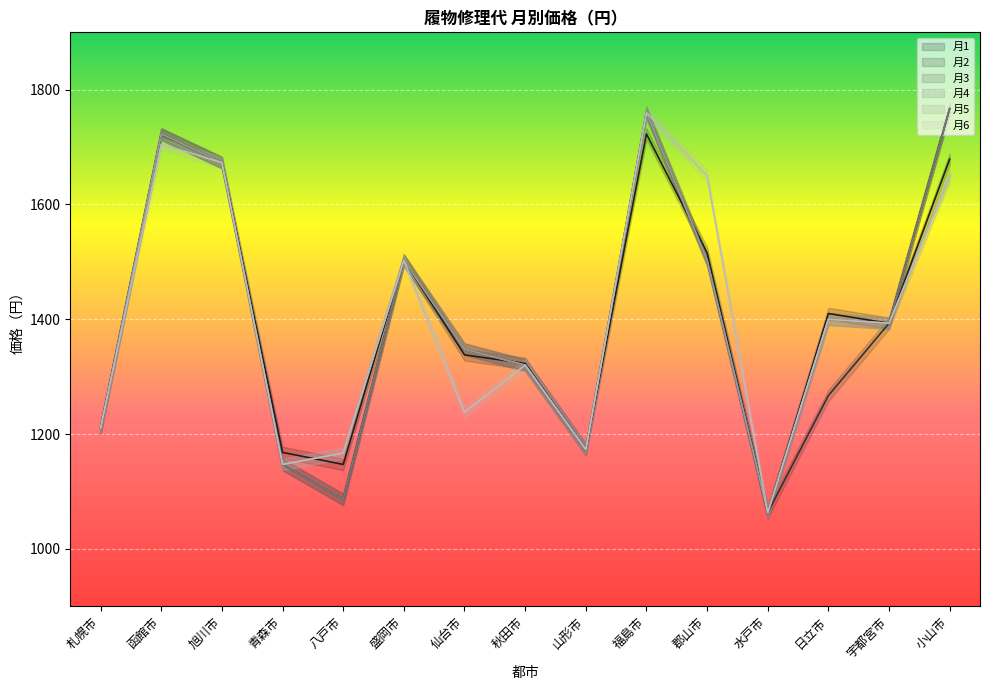

What is the total value across all series at 函館市?

10319